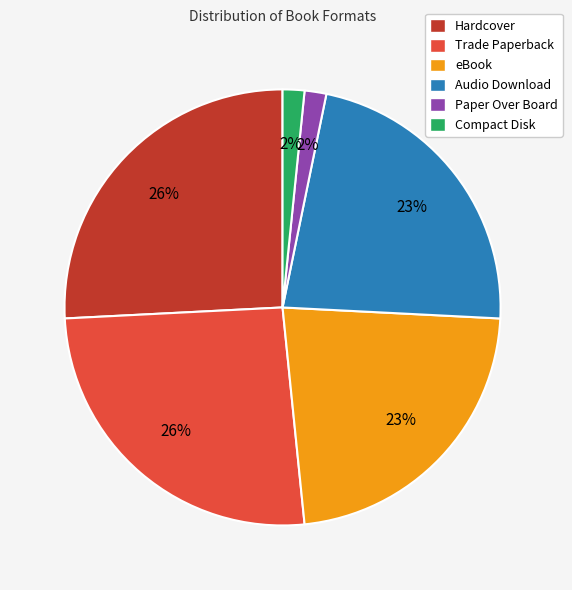

Which has a higher value, Paper Over Board or Trade Paperback?

Trade Paperback